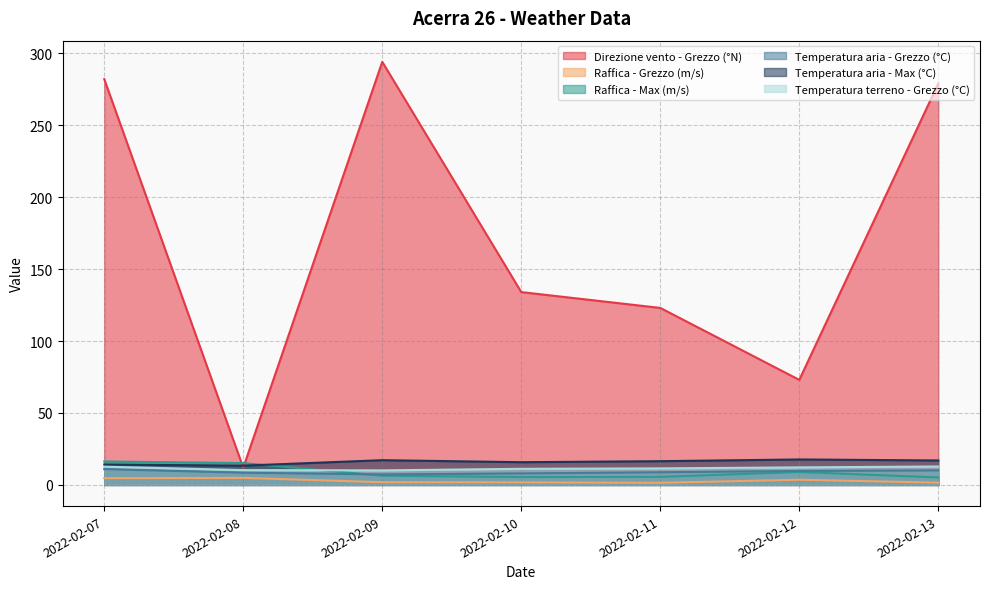

At which category does Temperatura terreno - Grezzo (°C) reach its first local valley?

2022-02-09